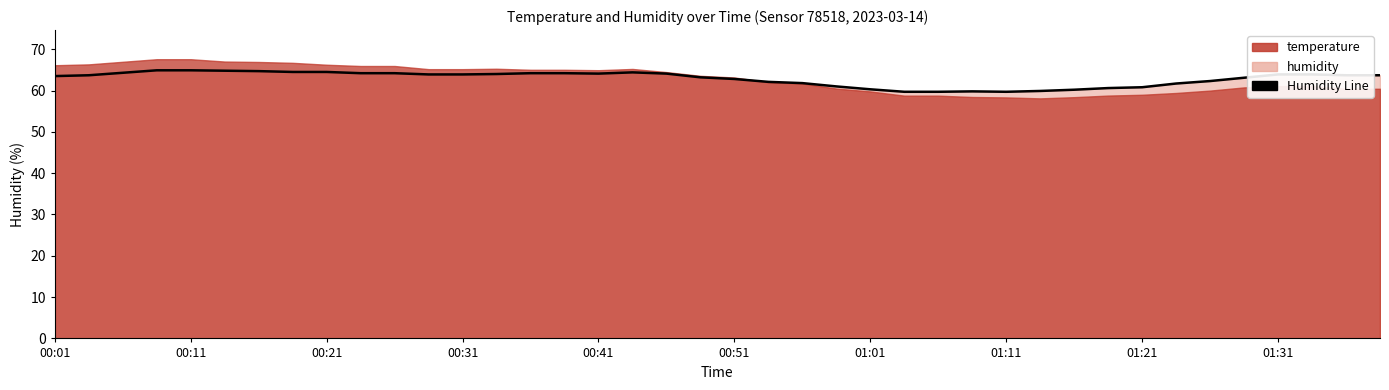

How many data points are less than 63?

15